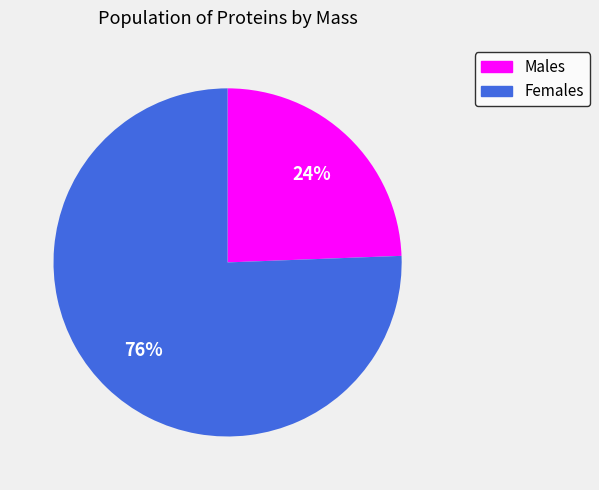

To the nearest percent, what is the combined percentage of Males and Females?

100%